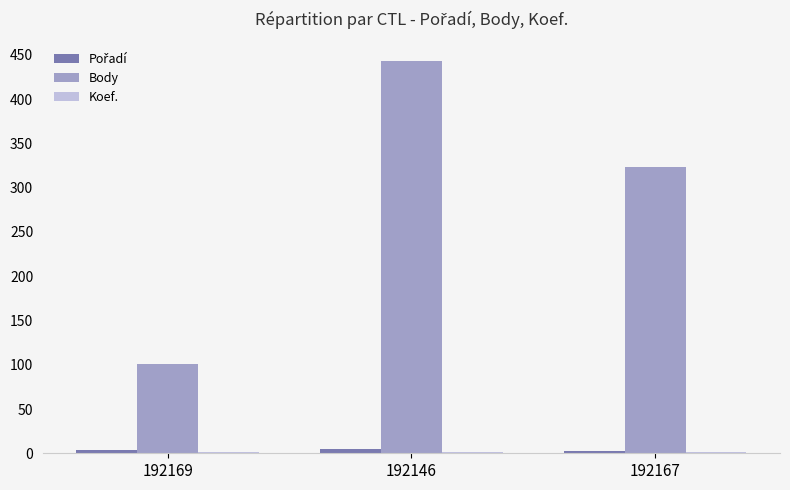

Between 192169 and 192146, which series saw the biggest shift?

Body